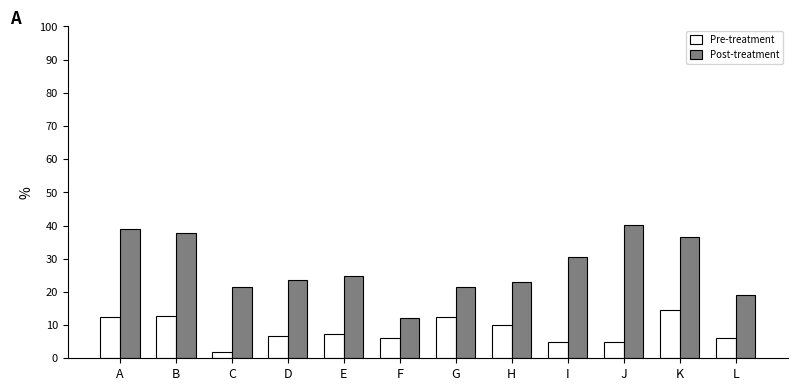

Rank the series at B from highest to lowest value.

Post-treatment, Pre-treatment